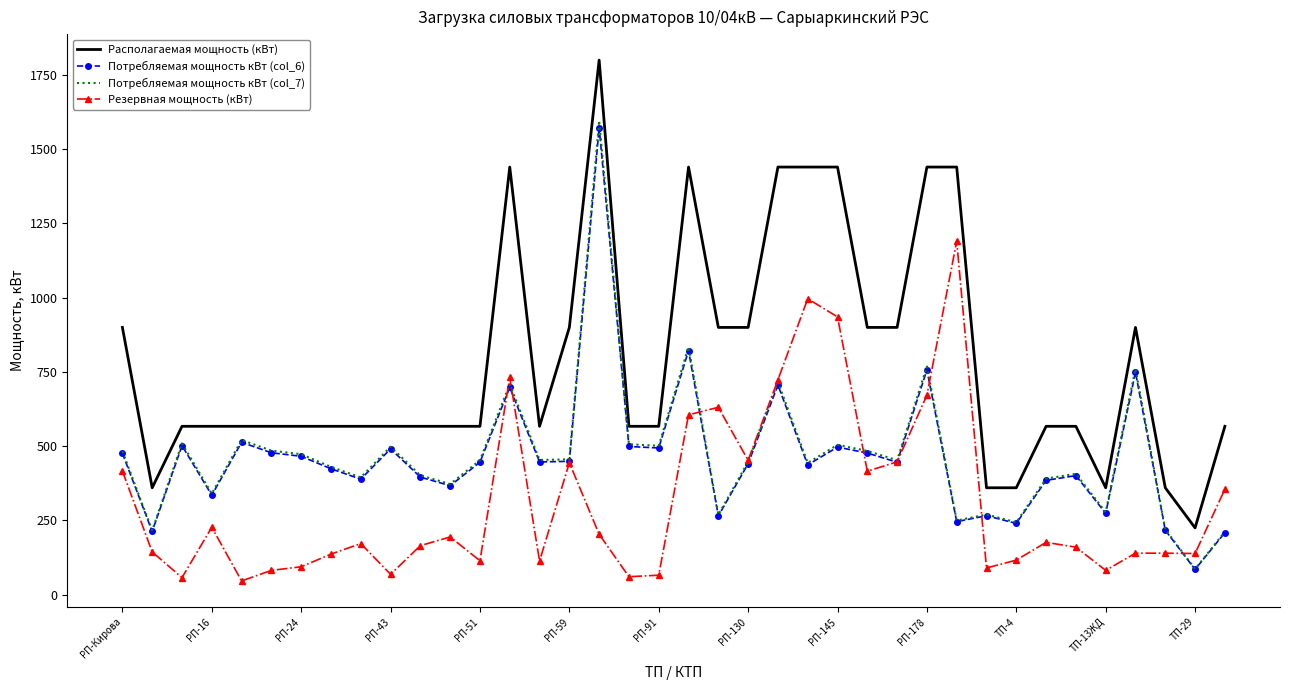

What is the highest value of the Резервная мощность (кВт) series?

1190.3